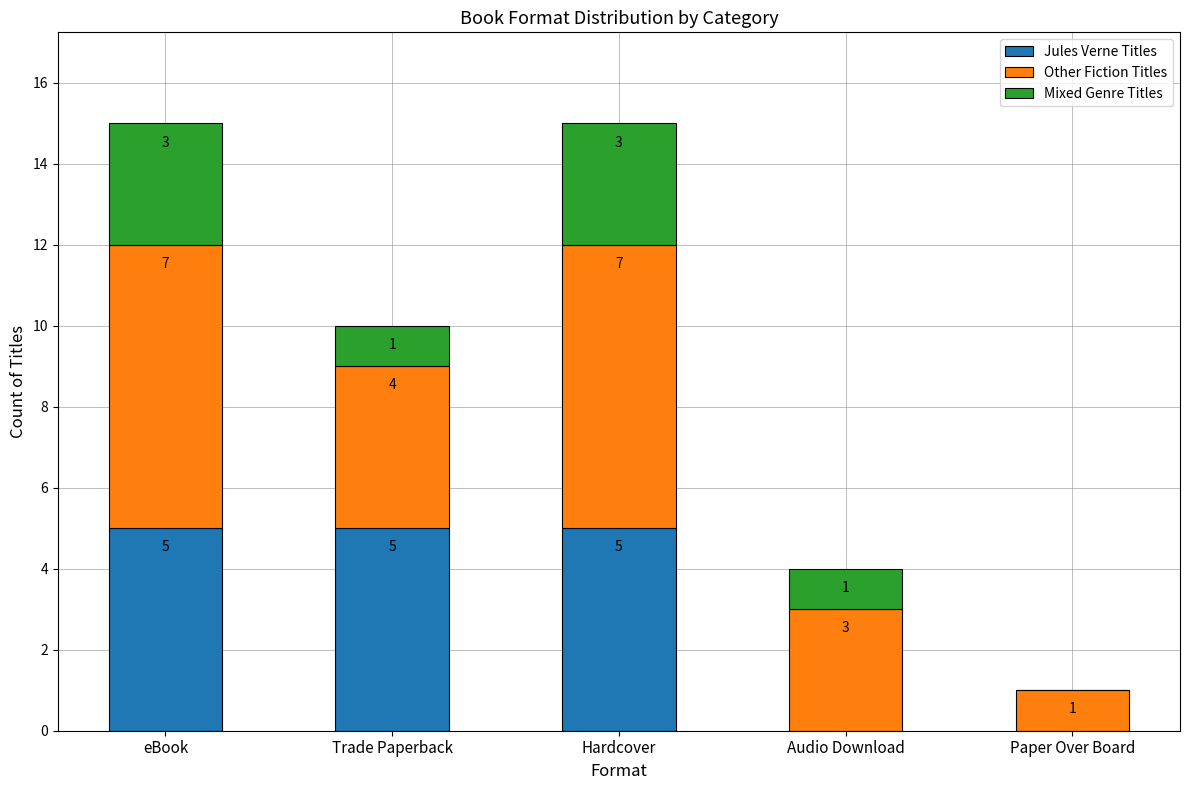

What is the total value across all series at Audio Download?

4